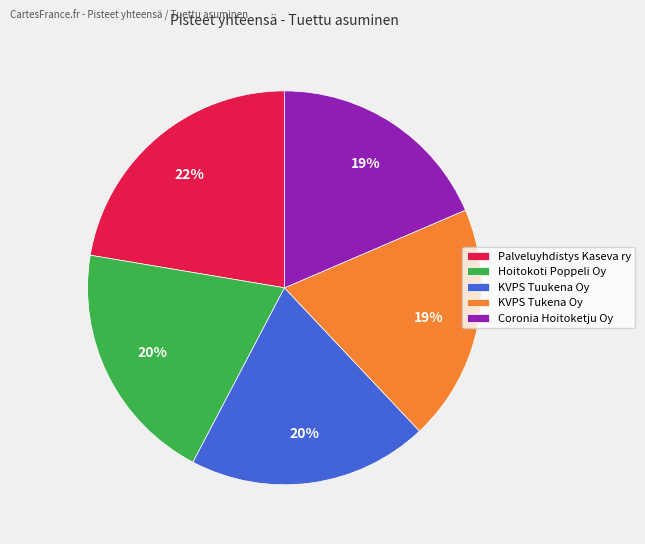

What is the largest slice in the pie chart?

Palveluyhdistys Kaseva ry